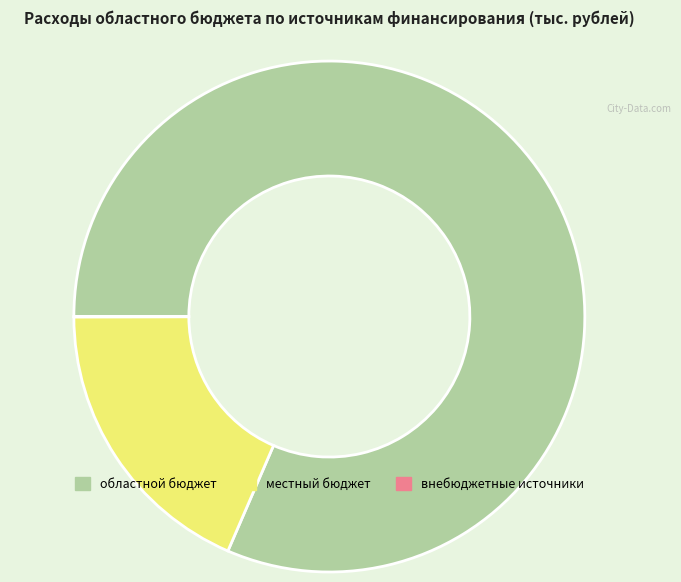

Does any single category account for the majority?

Yes